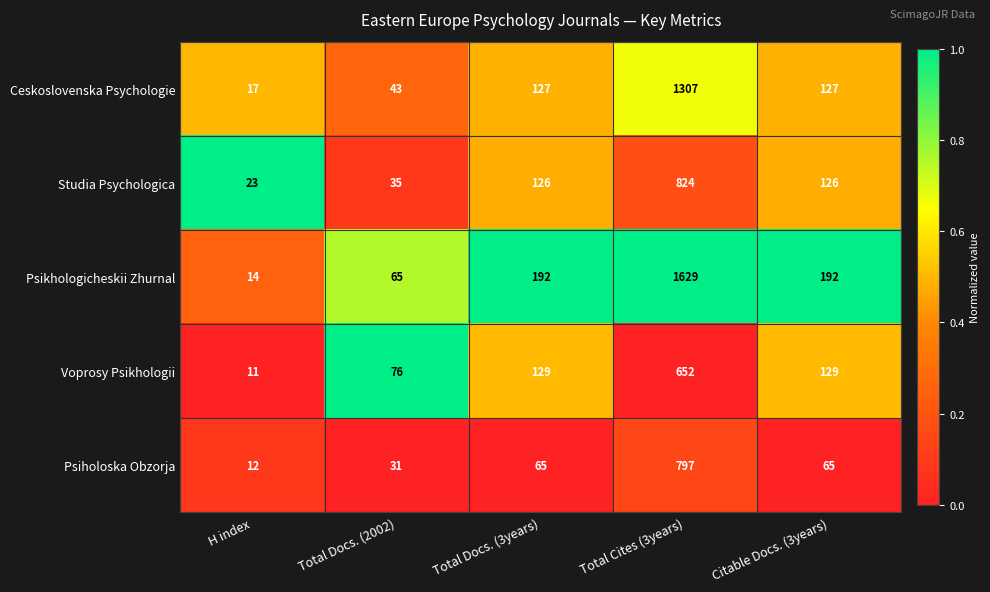

What is the difference between the Voprosy Psikhologii values at Total Cites (3years) and H index?

641